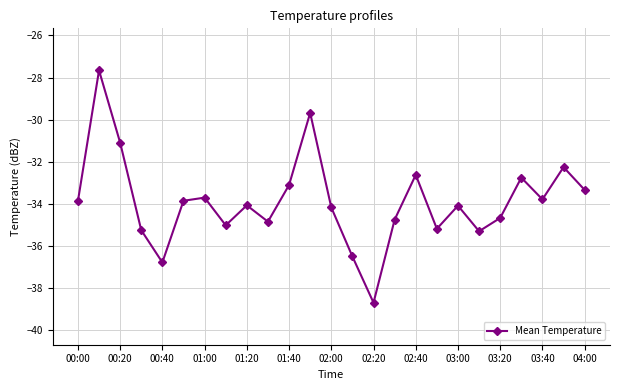

What is the value of the 1st point from the left?

-33.9